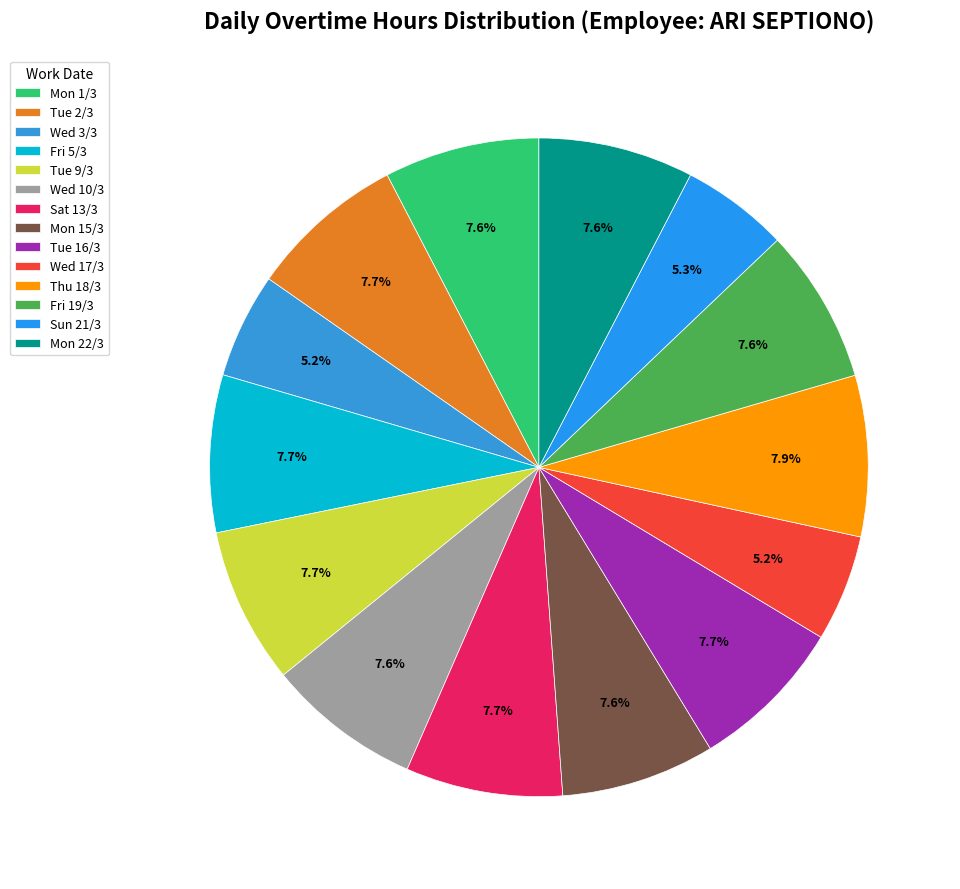

Is there a majority slice in this chart?

No